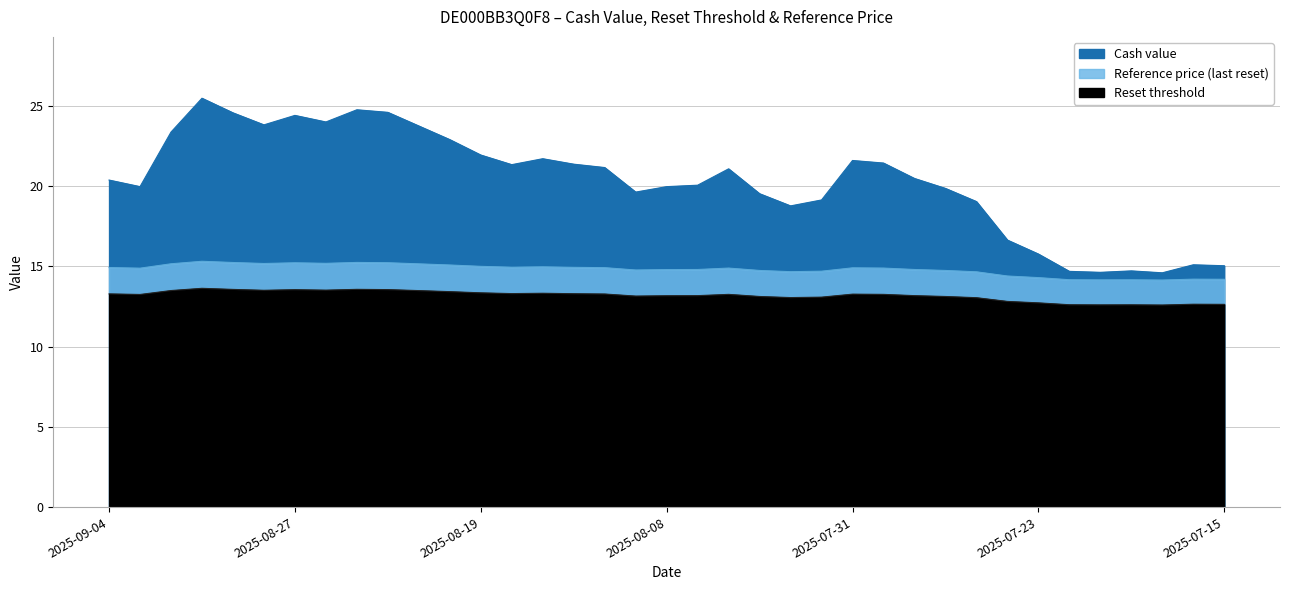

What is the label of the 7th point from the left?

2025-08-27